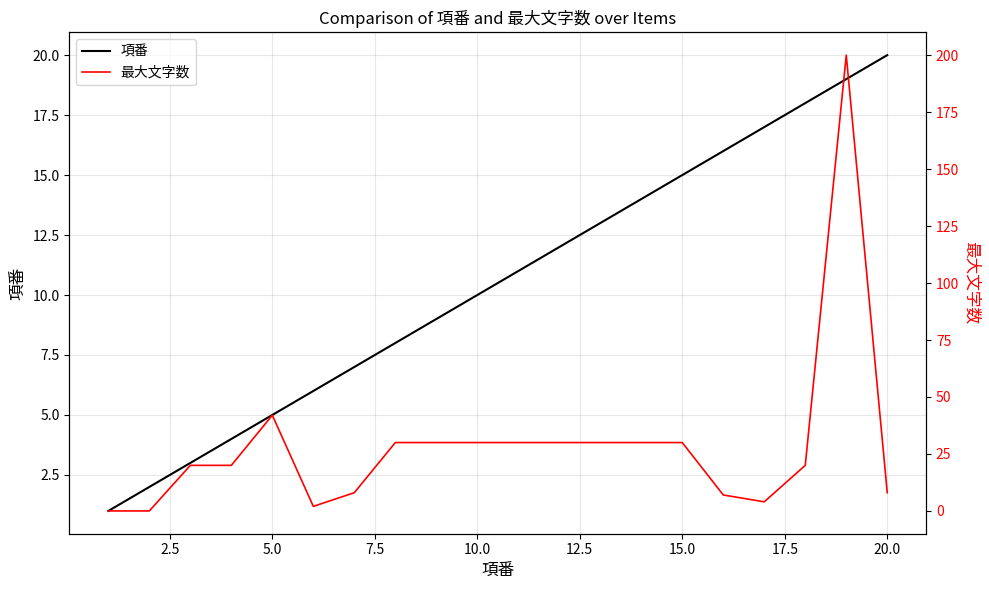

Which series has the largest total across all categories?

最大文字数